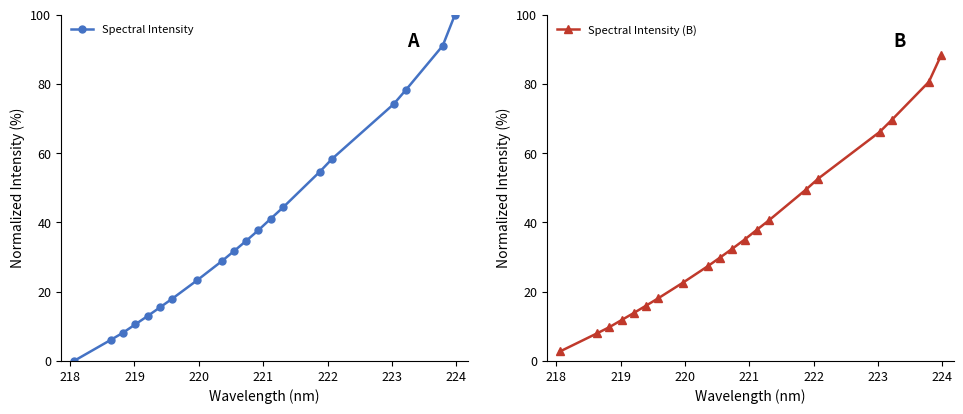

How many values in the Spectral Intensity (B) series exceed 32?

10